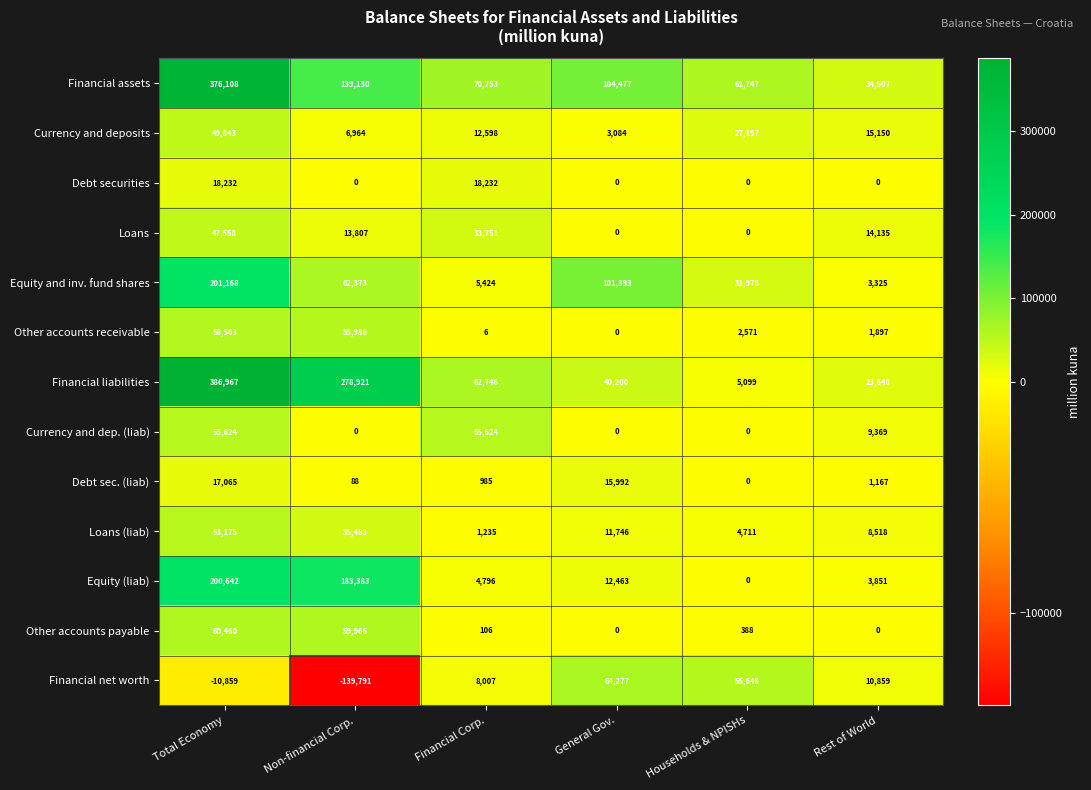

At which category is the sum across all series the highest?

Total Economy